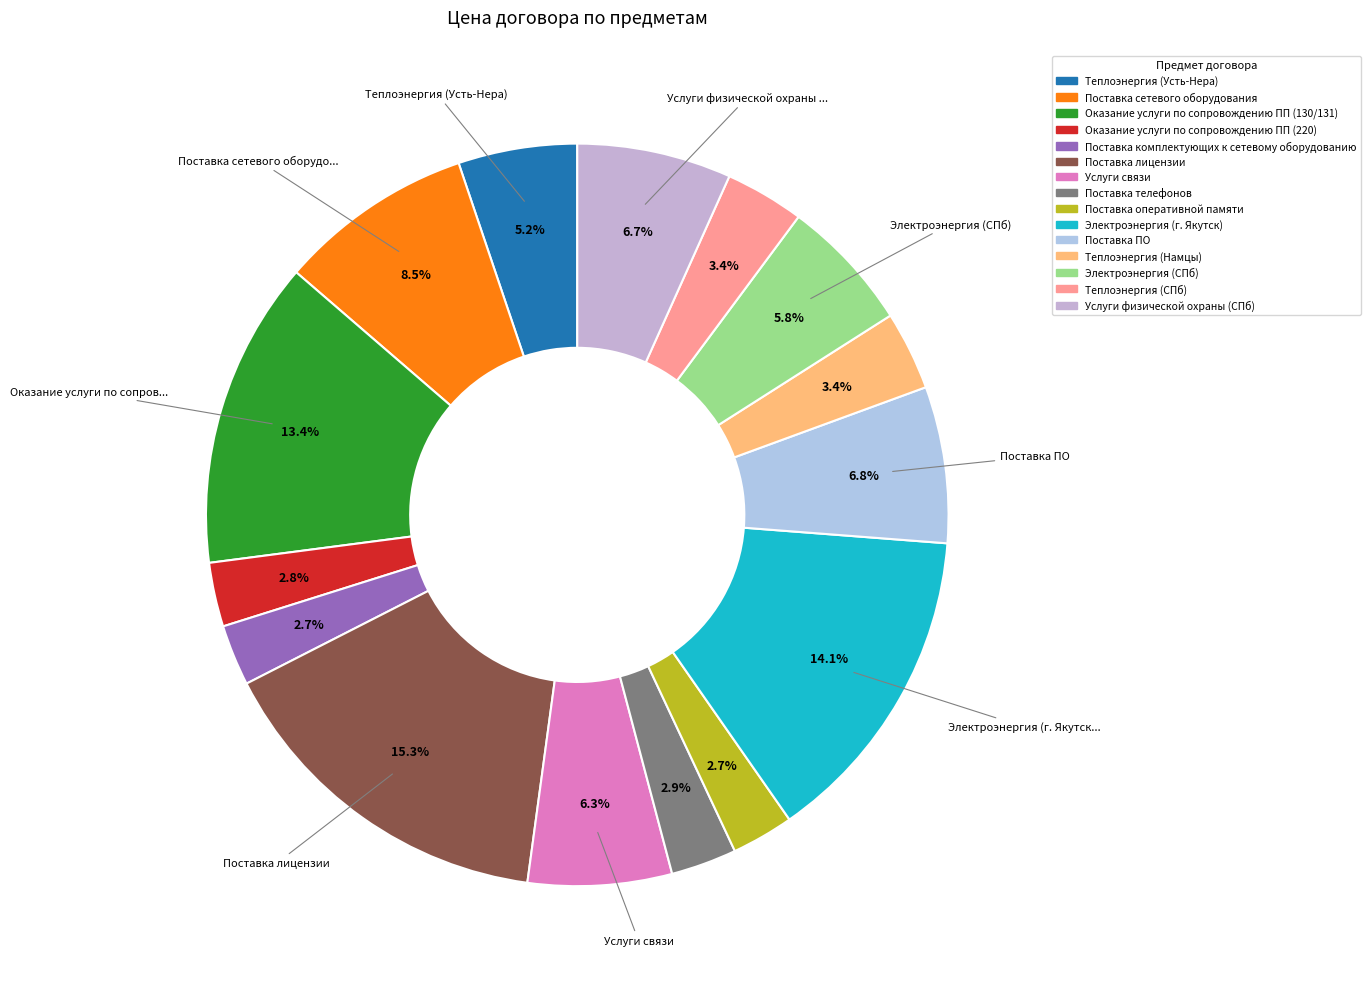

Is it true that Оказание услуги по сопровождению ПП (130/131) is 26% of the pie?

False